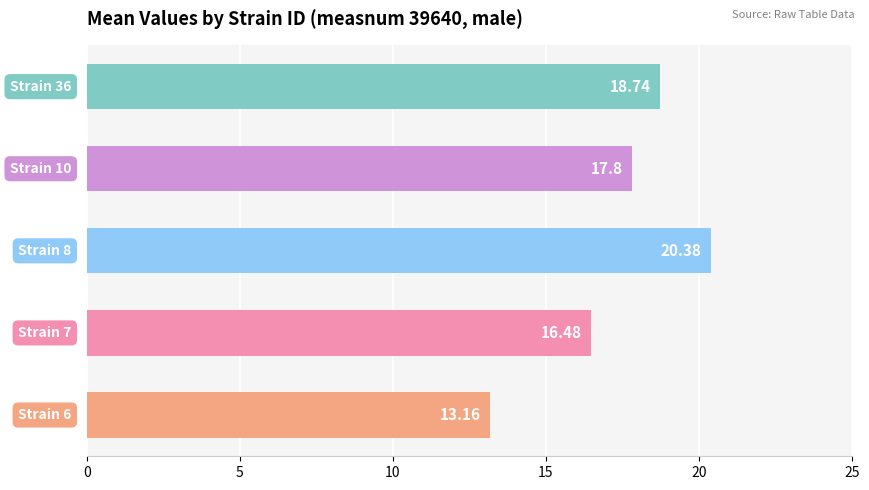

What is the average value?

17.3